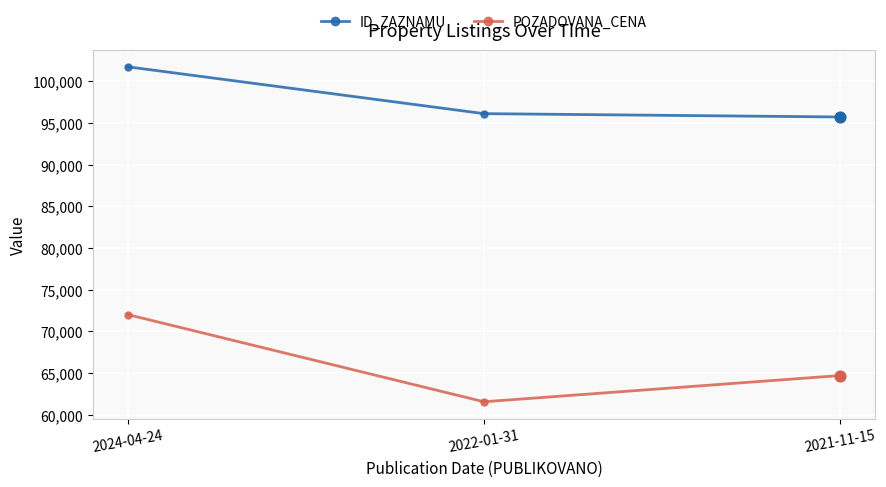

What is the total value across all series at 2022-01-31?

157664